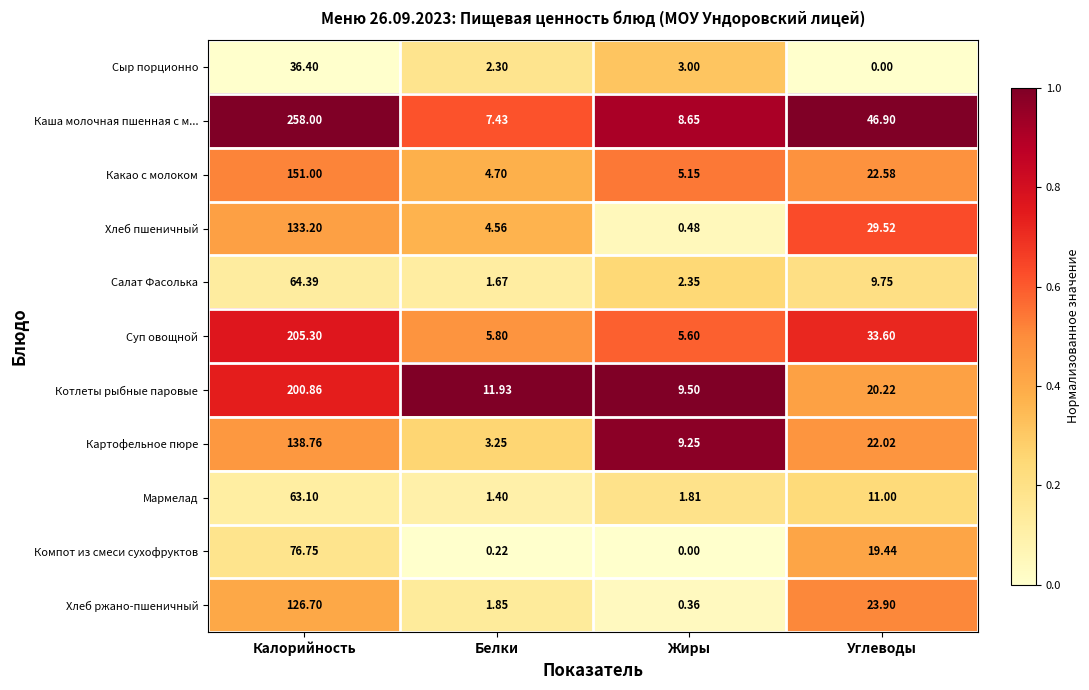

Which series has the largest range (max minus min)?

Каша молочная пшенная с м...